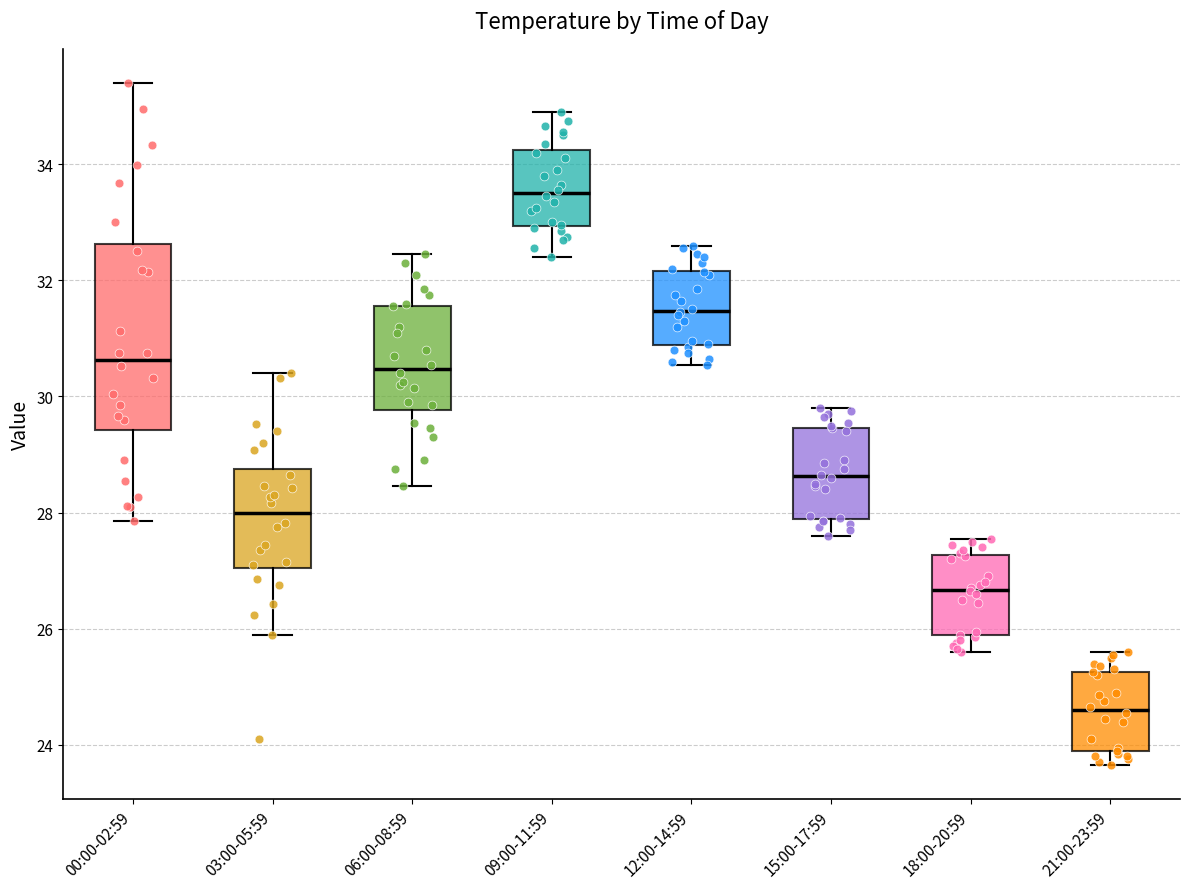

Reading left to right, read every box against the y-axis: the position of its median line, the range the box covers, and the ends of its whiskers. The values are not printed on the chart, so give them approximately, as read against the axis.

00:00-02:59: median 30.6, box 29.4 to 32.6, whiskers 27.8 to 35.4
03:00-05:59: median 28.0, box 27.0 to 28.8, whiskers 26.0 to 30.4
06:00-08:59: median 30.4, box 29.8 to 31.6, whiskers 28.4 to 32.4
09:00-11:59: median 33.6, box 33.0 to 34.2, whiskers 32.4 to 35.0
12:00-14:59: median 31.4, box 30.8 to 32.2, whiskers 30.6 to 32.6
15:00-17:59: median 28.6, box 27.8 to 29.4, whiskers 27.6 to 29.8
18:00-20:59: median 26.6, box 25.8 to 27.2, whiskers 25.6 to 27.6
21:00-23:59: median 24.6, box 23.8 to 25.2, whiskers 23.6 to 25.6